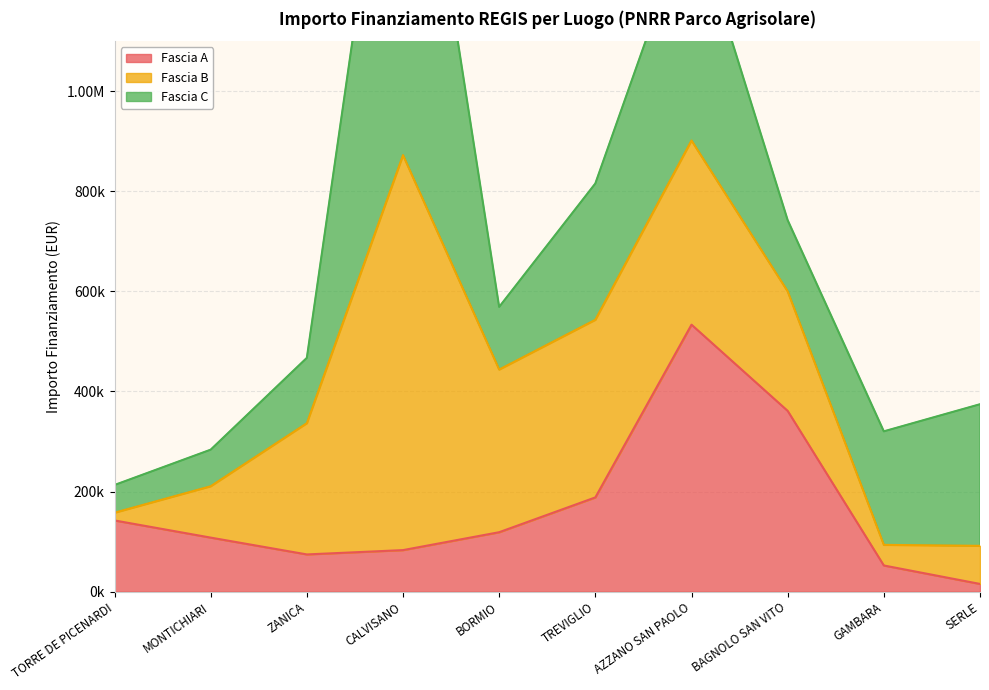

Reading left to right, extract all data points from this chart.

Fascia A: TORRE DE PICENARDI=142320.0	MONTICHIARI=108000.0	ZANICA=74400.0	CALVISANO=83040.0	BORMIO=118800.0	TREVIGLIO=188362.2	AZZANO SAN PAOLO=533520.0	BAGNOLO SAN VITO=361240.0	GAMBARA=52320.0	SERLE=15440.0
Fascia B: TORRE DE PICENARDI=15440.0	MONTICHIARI=102630.9	ZANICA=262240.0	CALVISANO=789254.4	BORMIO=325026.9	TREVIGLIO=354880.0	AZZANO SAN PAOLO=368005.7	BAGNOLO SAN VITO=238829.6	GAMBARA=41192.0	SERLE=76140.0
Fascia C: TORRE DE PICENARDI=55388.0	MONTICHIARI=73108.0	ZANICA=130560.0	CALVISANO=930869.5	BORMIO=125175.0	TREVIGLIO=272400.0	AZZANO SAN PAOLO=458182.4	BAGNOLO SAN VITO=142361.6	GAMBARA=226850.0	SERLE=282960.0